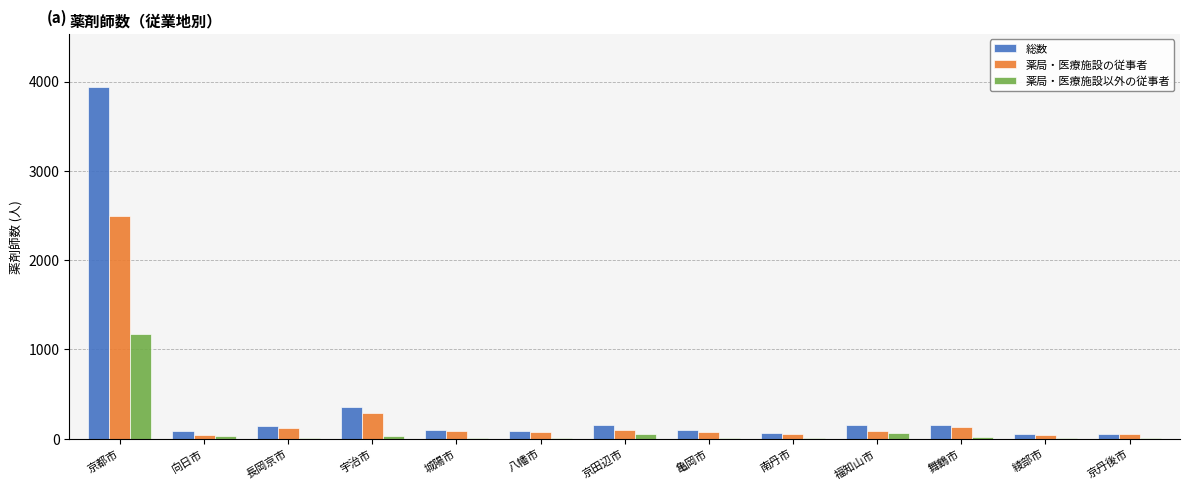

How many series are shown in this chart?

3